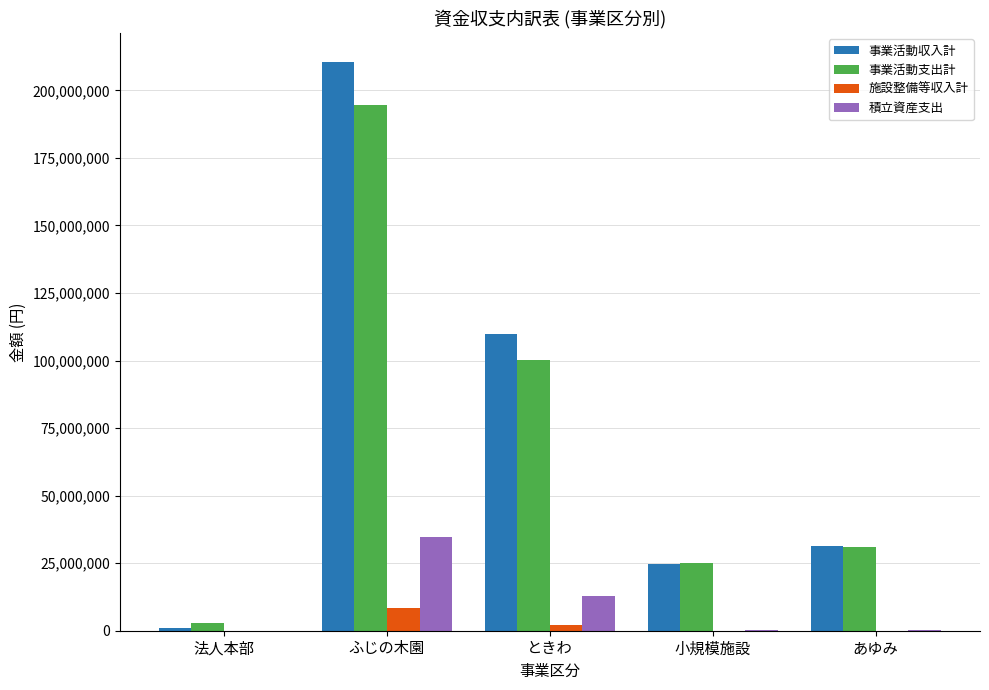

Is it true that 事業活動支出計 equals 24915187 at 小規模施設?

True